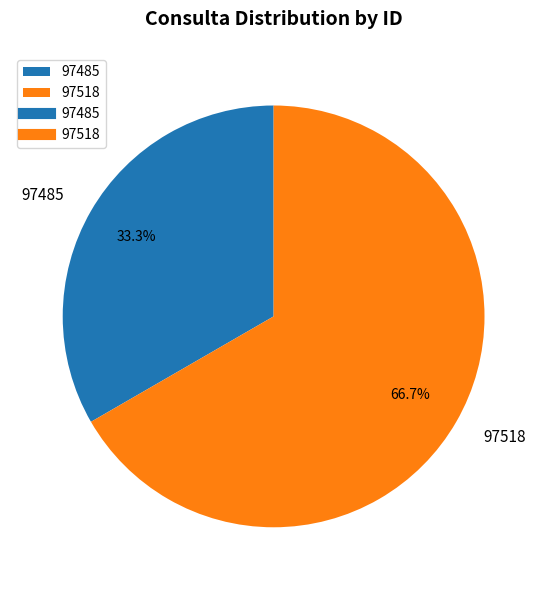

Approximately how many times larger is the value at 97518 compared to 97485?

2.0